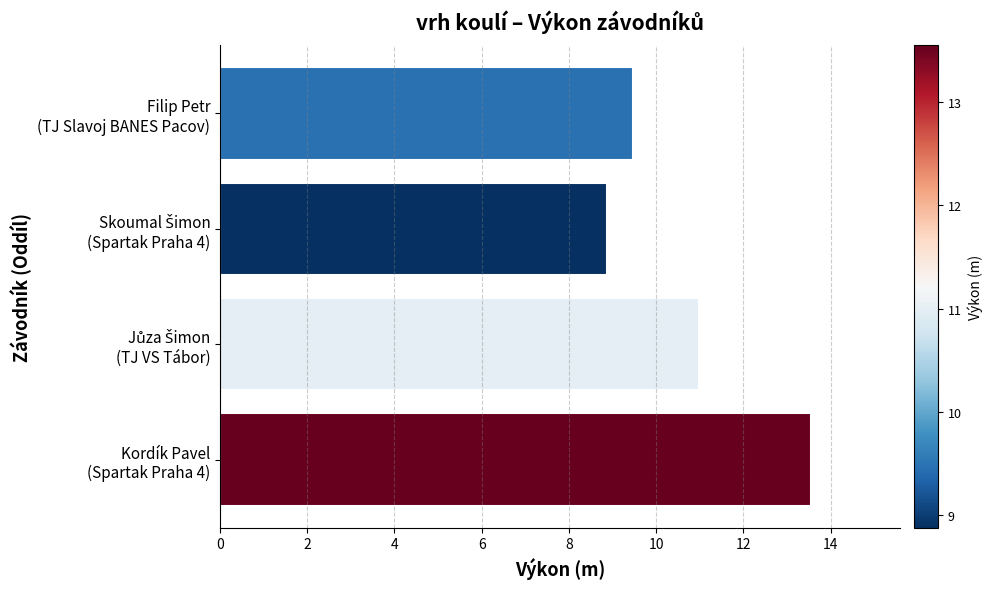

At which category does the chart reach its peak across all series?

Kordík Pavel
(Spartak Praha 4)